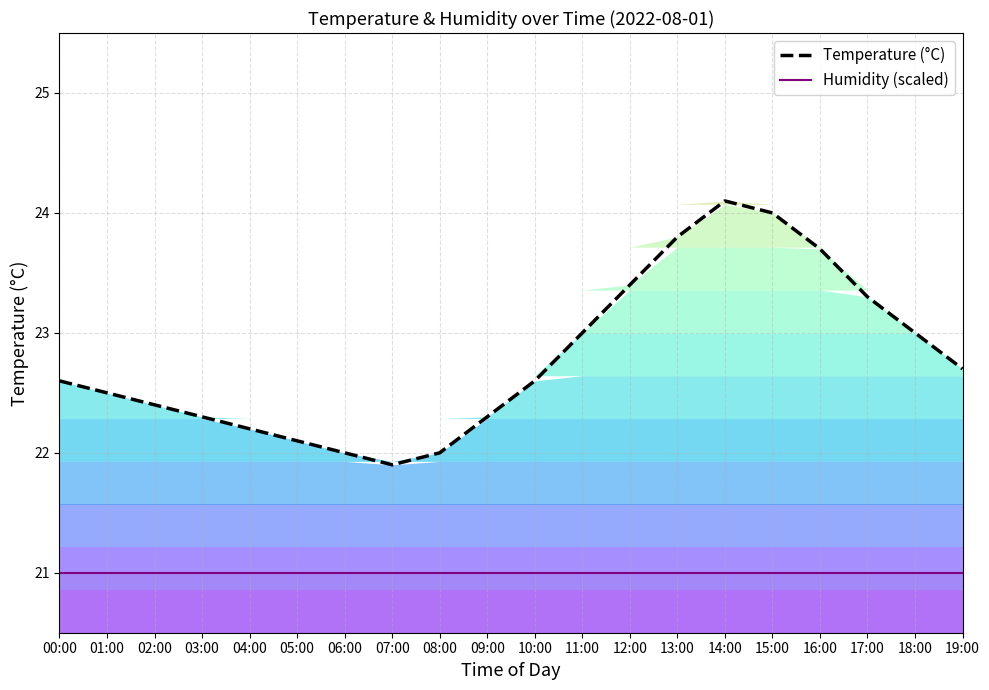

How many lines are shown in the chart?

2